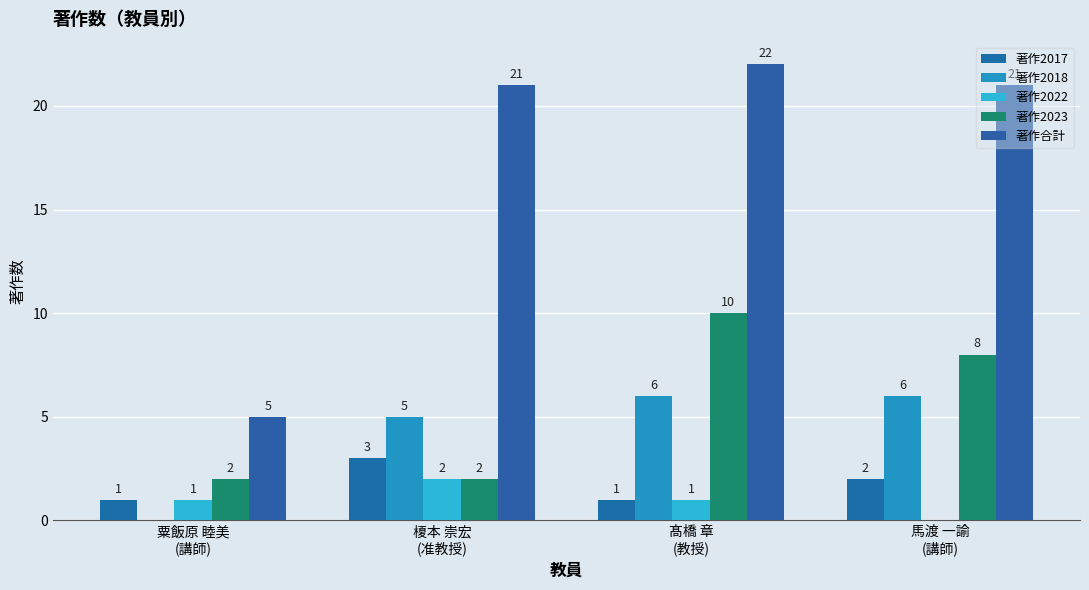

What is the difference between the highest and lowest values at 榎本 崇宏
(准教授)?

19